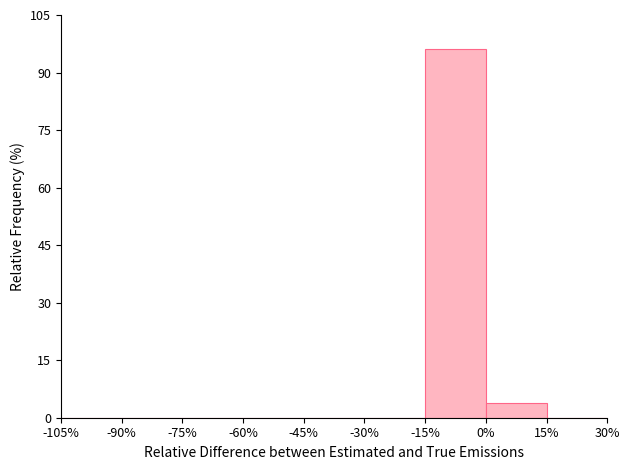

Reading left to right, transcribe this chart: for each bar, give the range it covers on the x-axis and its height. The values are not printed on the chart, so give them approximately, as read against the axis.

-105% to -90%: 0
-90% to -75%: 0
-75% to -60%: 0
-60% to -45%: 0
-45% to -30%: 0
-30% to -15%: 0
-15% to 0%: 96
0% to 15%: 4
15% to 30%: 0